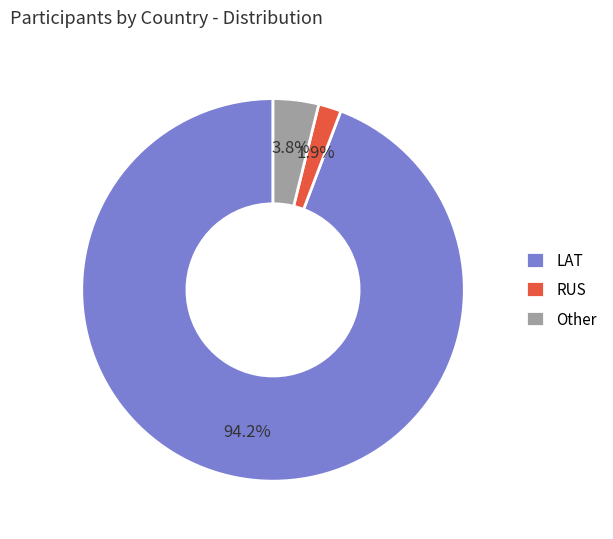

To the nearest percent, what is the difference between the LAT and Other slice percentages?

90%